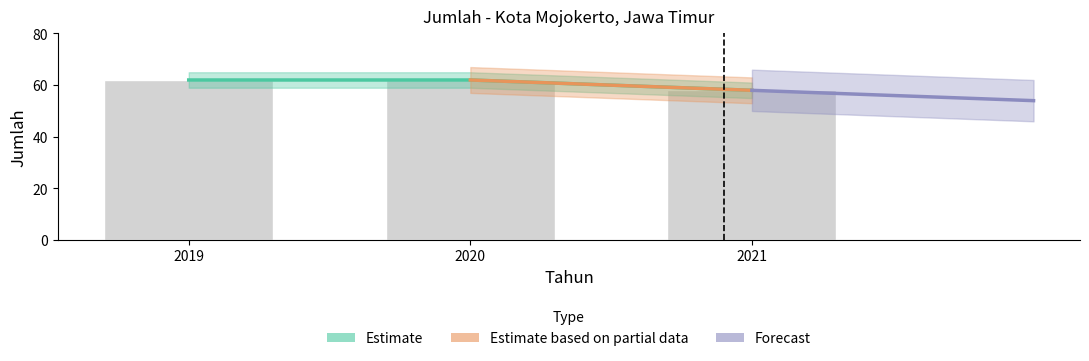

List the labels in order of value, smallest first.

2021, 2019, 2020